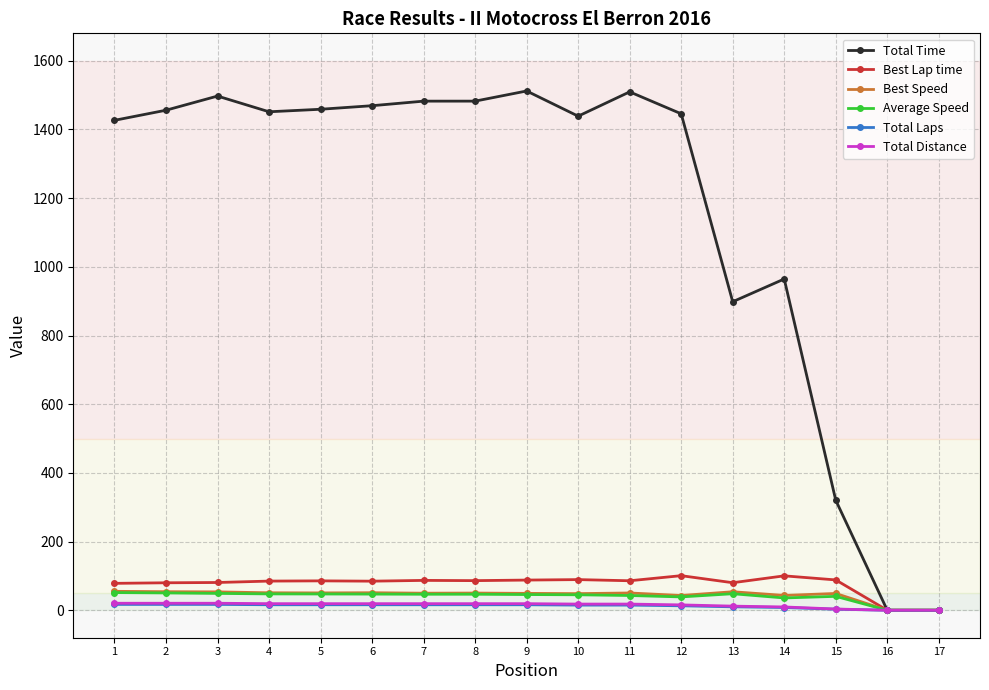

What is the sum of all Average Speed values?

683.1